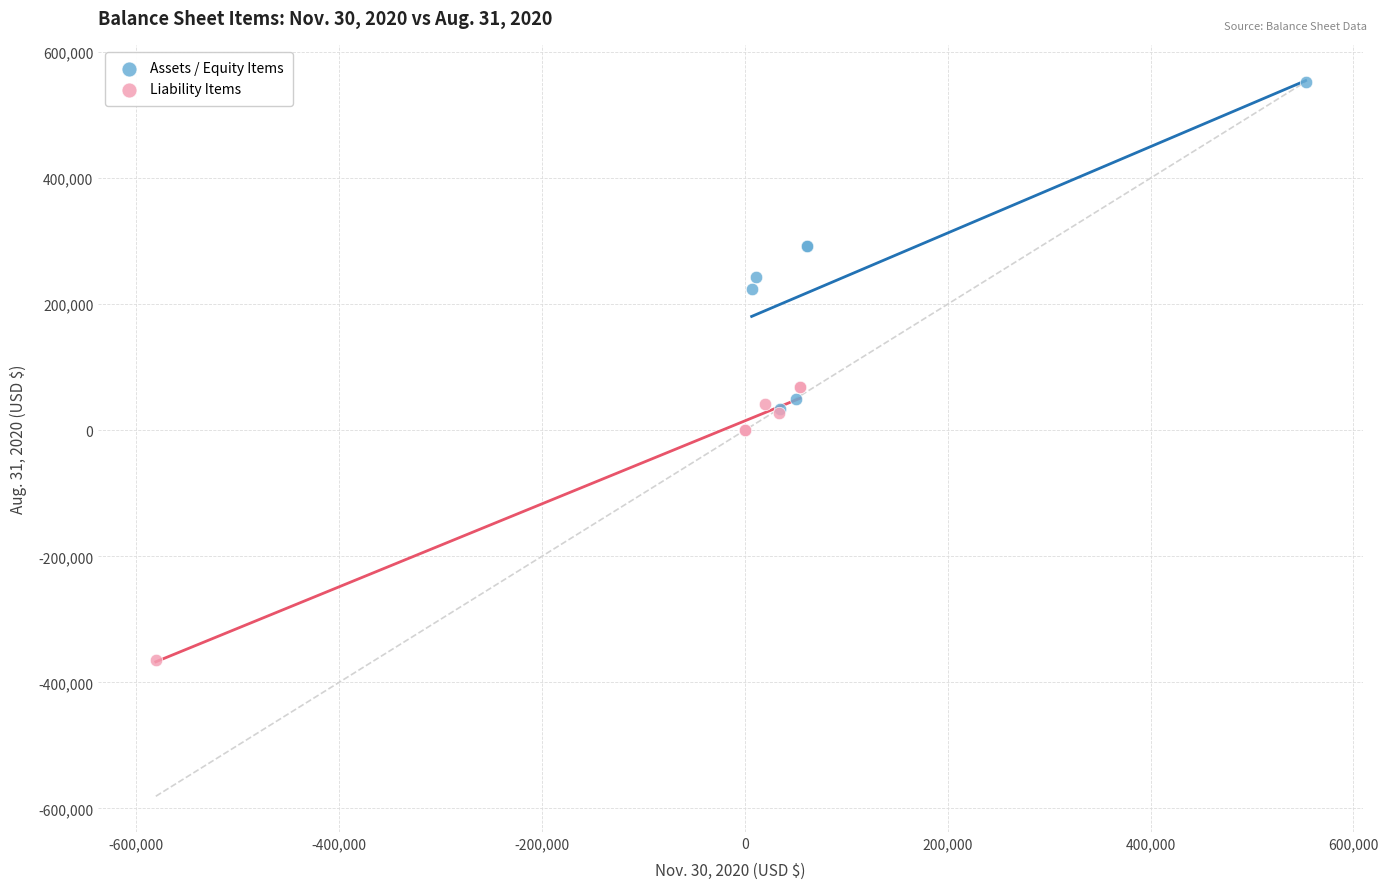

Which series contains the lowest Y value?

Liability Items